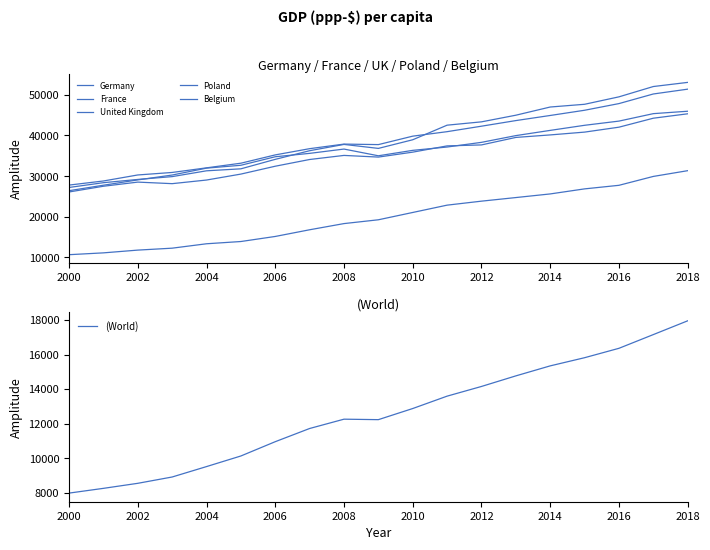

The value of (World) at 2008 is 3754.1. True or false?

False